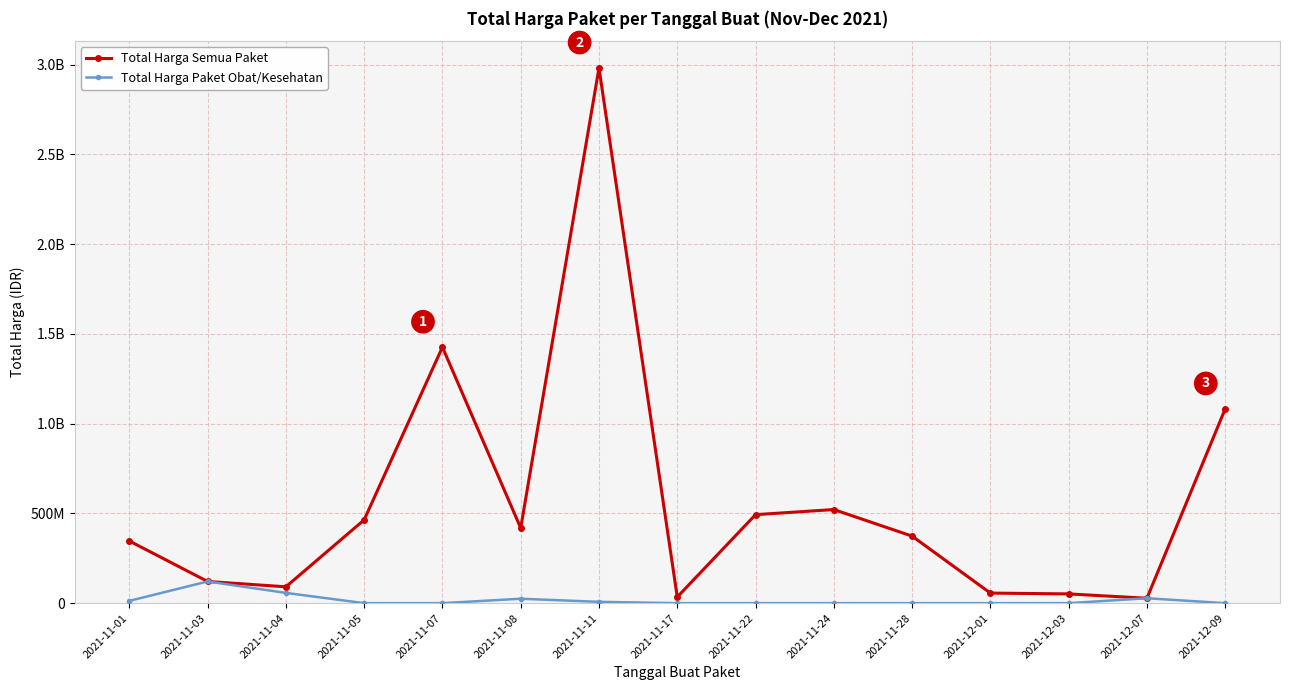

Where is Total Harga Paket Obat/Kesehatan nearest to the value 60455635?

2021-11-04